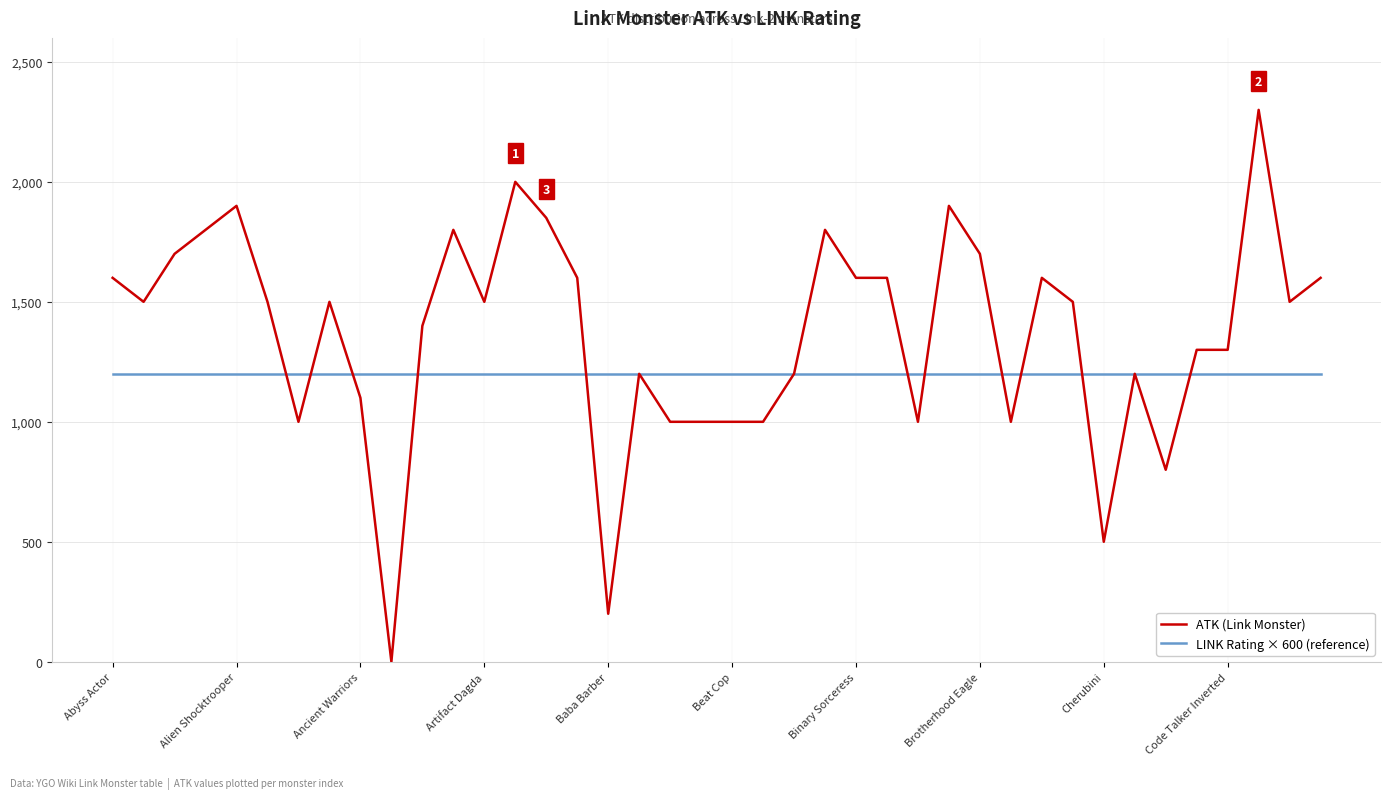

Which series has the widest spread of values?

ATK (Link Monster)